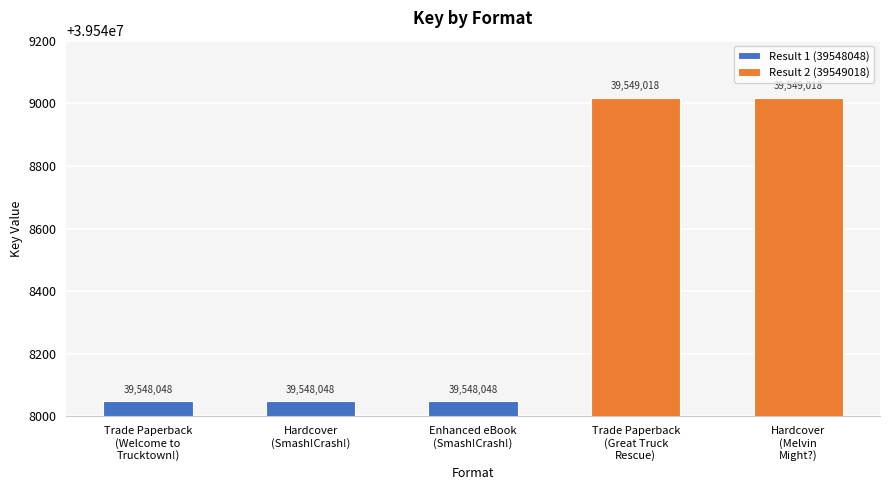

Which category has the lowest value across all series?

Trade Paperback